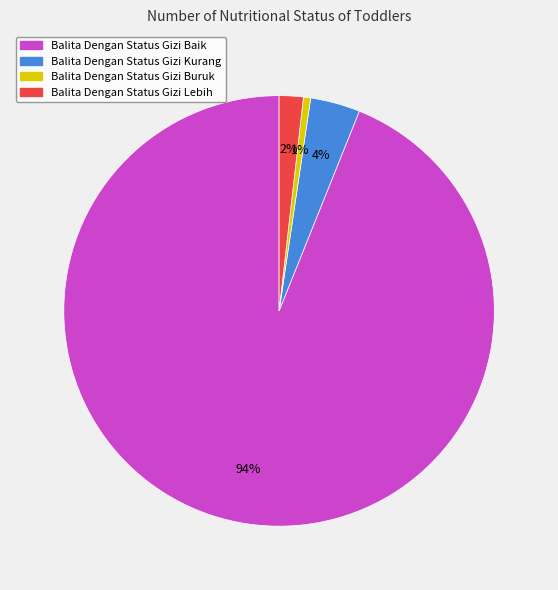

Rank the categories by value from lowest to highest.

Balita Dengan Status Gizi Buruk, Balita Dengan Status Gizi Lebih, Balita Dengan Status Gizi Kurang, Balita Dengan Status Gizi Baik